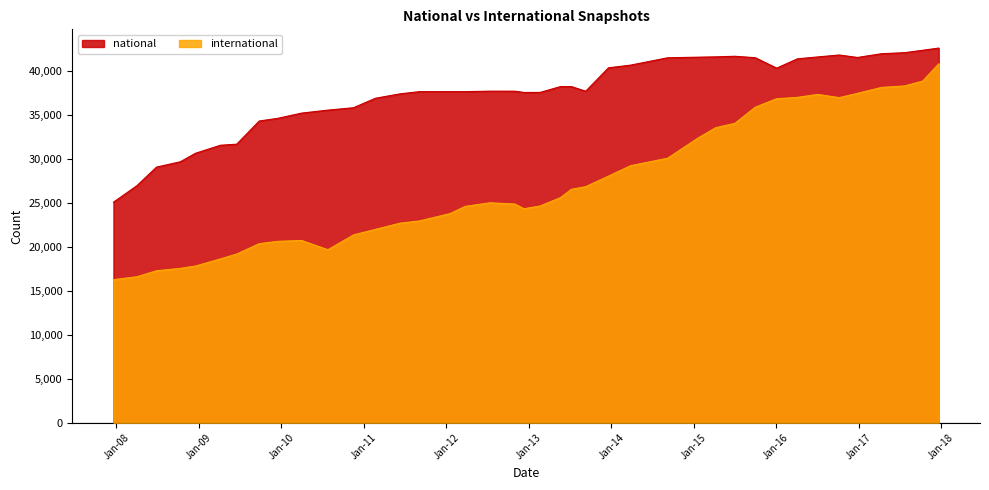

Which series has the largest range (max minus min)?

international